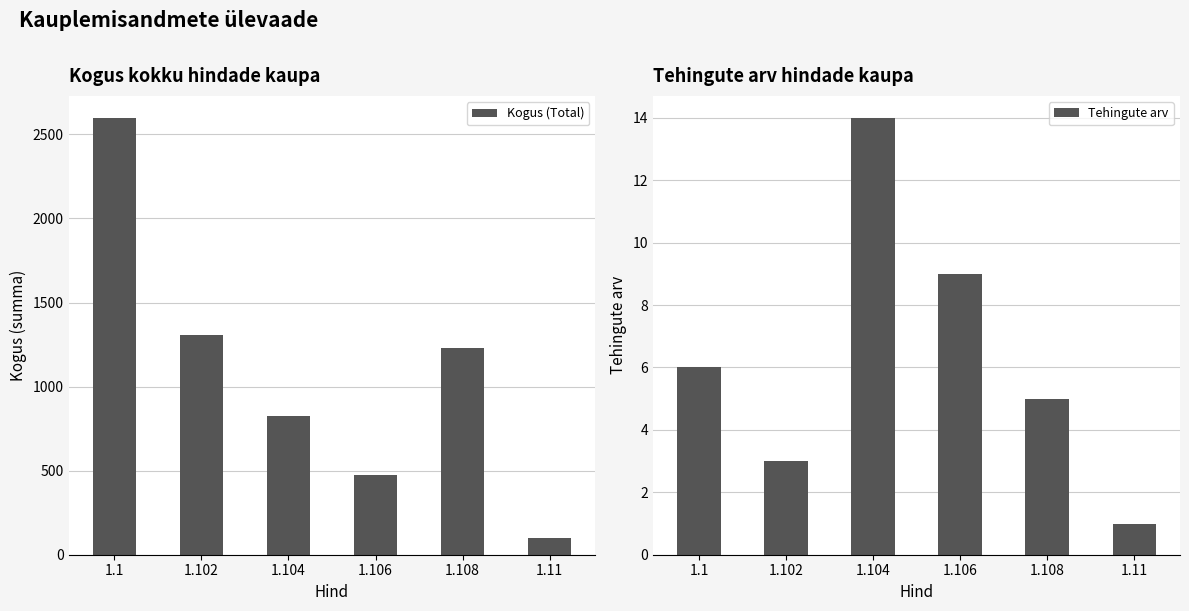

Is it true that Kogus (Total) equals 100 at 1.11?

True